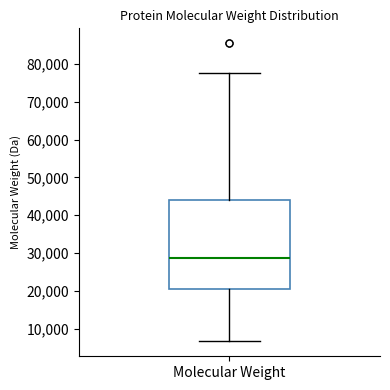

Read this box plot against the y-axis: the position of the median line, the range covered by the box, and the ends of both whiskers. The values are not printed on the chart, so give them approximately, as read against the axis.

median 29000, box 21000 to 44000, whiskers 7000 to 78000